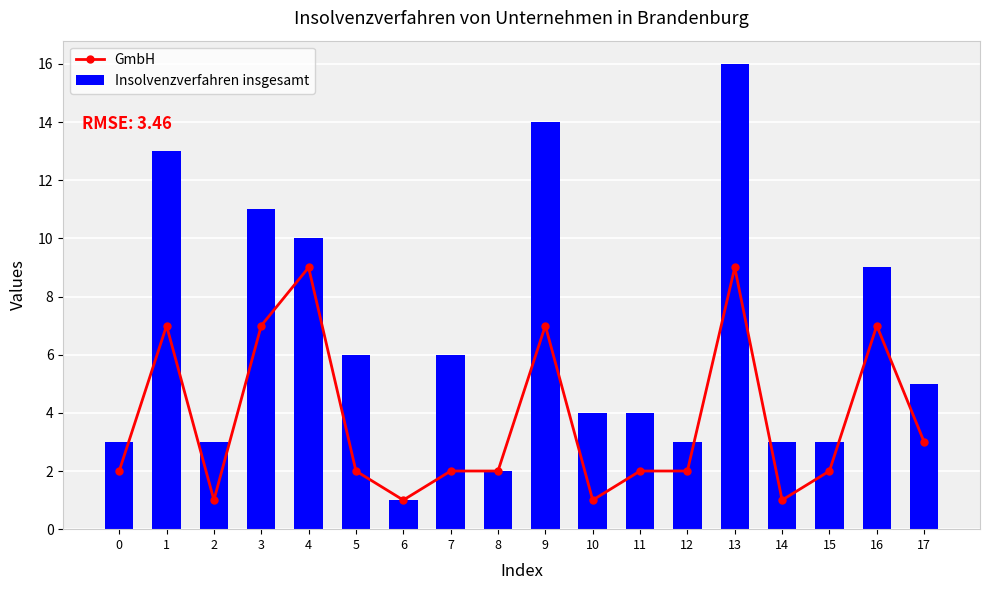

Which series has the widest spread of values?

Insolvenzverfahren insgesamt